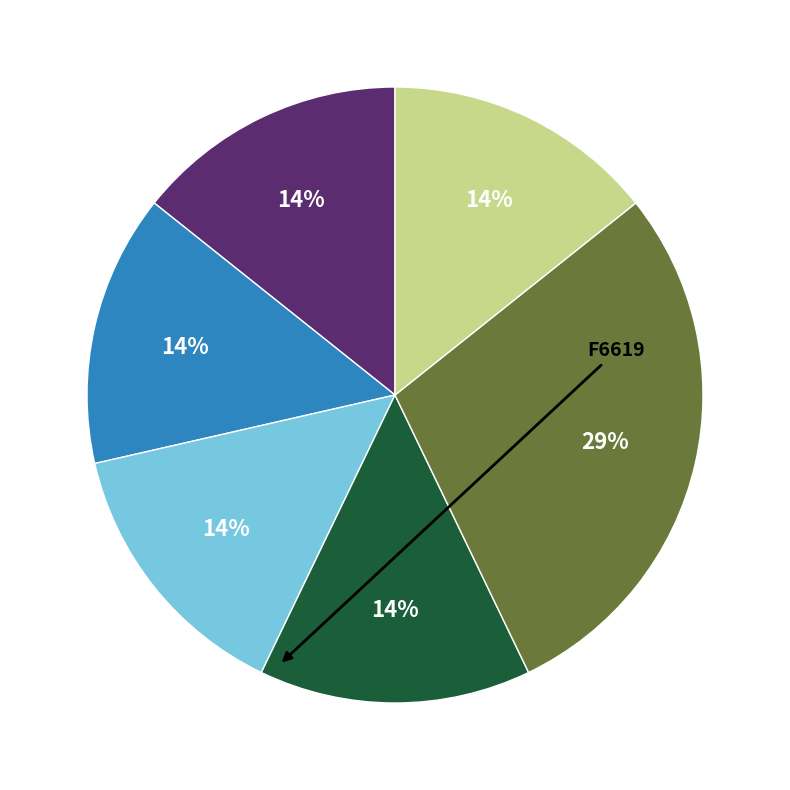

To the nearest percent, what is the average slice percentage?

17%